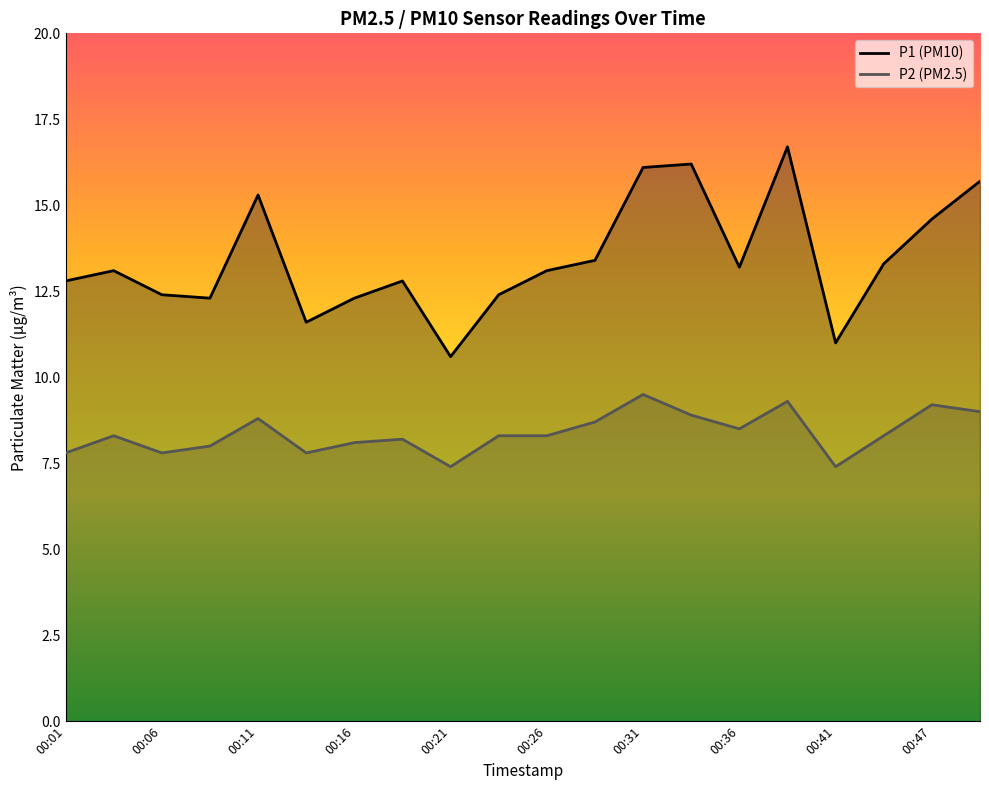

True or false: P2 (PM2.5) and P1 (PM10) cross at least once.

False